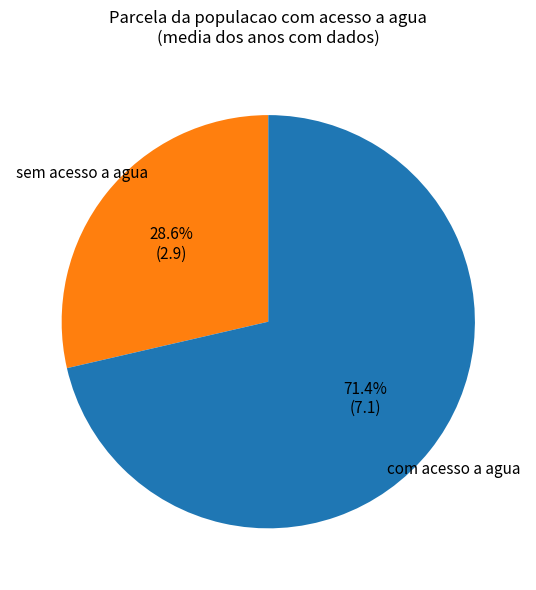

Count the number of slices in the pie.

2